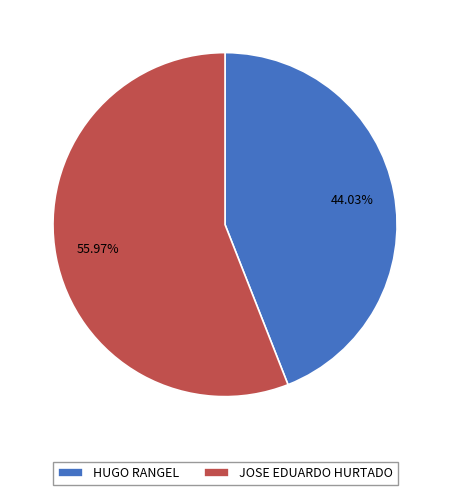

How much of the chart is everything except HUGO RANGEL?

56.0%